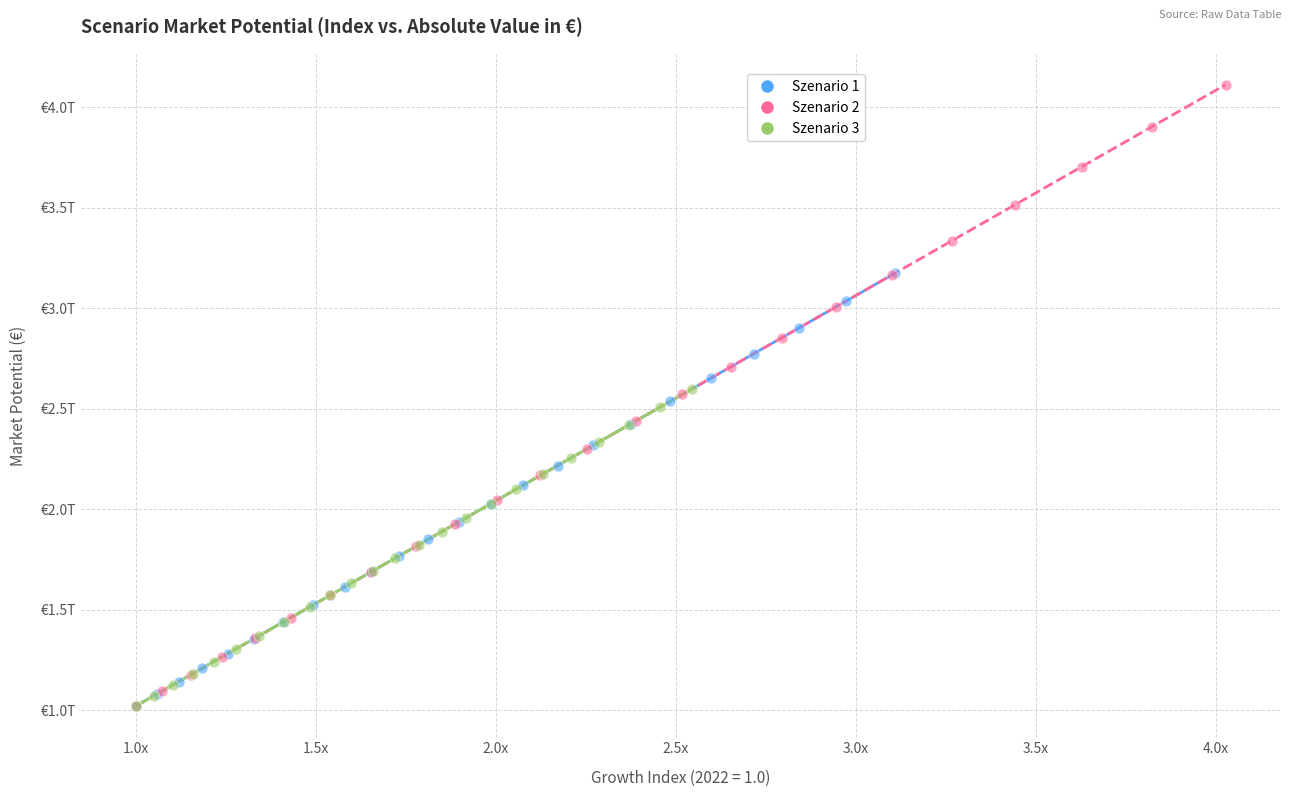

What are all the series names shown in the legend?

Szenario 1, Szenario 2, Szenario 3